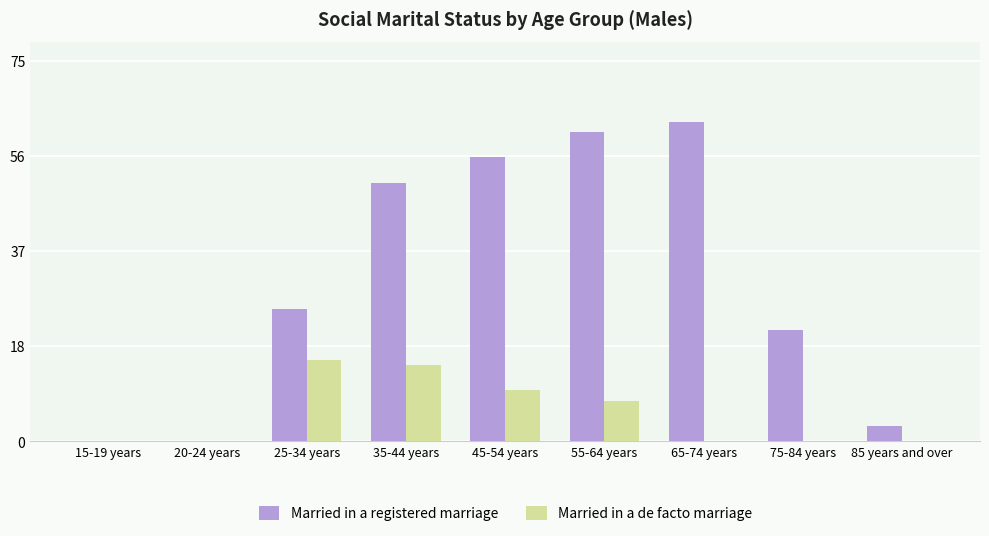

Which series changed the most between 15-19 years and 45-54 years?

Married in a registered marriage